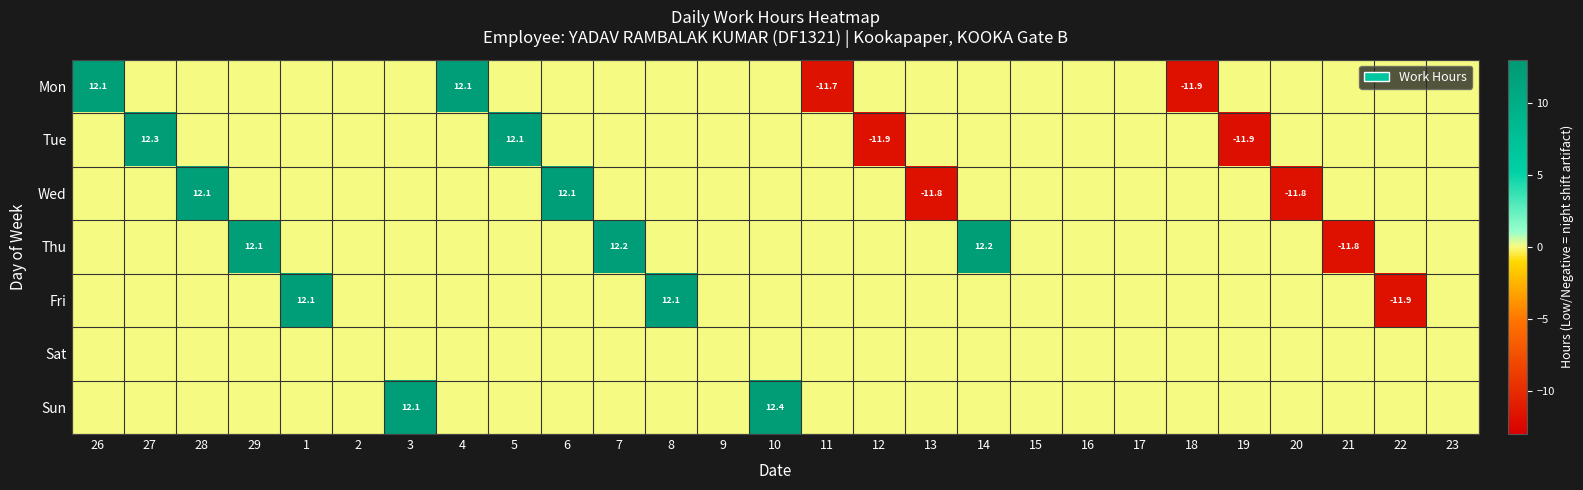

Which category has the highest value across all series?

10